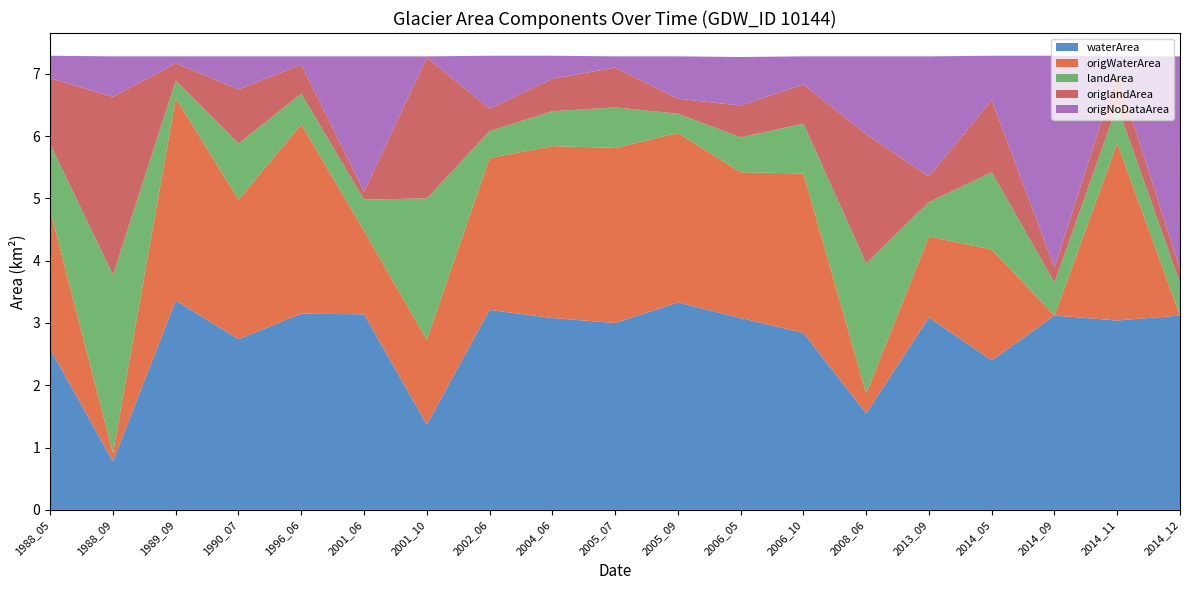

Reading left to right, list all the values displayed in this chart.

waterArea: 1988_05=2.6	1988_09=0.8	1989_09=3.4	1990_07=2.7	1996_06=3.1	2001_06=3.1	2001_10=1.4	2002_06=3.2	2004_06=3.1	2005_07=3.0	2005_09=3.3	2006_05=3.1	2006_10=2.8	2008_06=1.6	2013_09=3.1	2014_05=2.4	2014_09=3.1	2014_11=3.0	2014_12=3.1
origWaterArea: 1988_05=2.2	1988_09=0.1	1989_09=3.2	1990_07=2.2	1996_06=3.0	2001_06=1.3	2001_10=1.4	2002_06=2.4	2004_06=2.8	2005_07=2.8	2005_09=2.7	2006_05=2.3	2006_10=2.6	2008_06=0.3	2013_09=1.3	2014_05=1.8	2014_09=0.0	2014_11=2.9	2014_12=0.0
landArea: 1988_05=1.1	1988_09=2.9	1989_09=0.3	1990_07=0.9	1996_06=0.5	2001_06=0.5	2001_10=2.3	2002_06=0.4	2004_06=0.6	2005_07=0.7	2005_09=0.3	2006_05=0.6	2006_10=0.8	2008_06=2.1	2013_09=0.6	2014_05=1.2	2014_09=0.5	2014_11=0.6	2014_12=0.5
origlandArea: 1988_05=1.1	1988_09=2.9	1989_09=0.3	1990_07=0.9	1996_06=0.5	2001_06=0.1	2001_10=2.3	2002_06=0.4	2004_06=0.5	2005_07=0.6	2005_09=0.2	2006_05=0.5	2006_10=0.6	2008_06=2.1	2013_09=0.4	2014_05=1.2	2014_09=0.2	2014_11=0.5	2014_12=0.2
origNoDataArea: 1988_05=0.4	1988_09=0.7	1989_09=0.1	1990_07=0.5	1996_06=0.1	2001_06=2.2	2001_10=0.0	2002_06=0.8	2004_06=0.4	2005_07=0.2	2005_09=0.7	2006_05=0.8	2006_10=0.5	2008_06=1.2	2013_09=1.9	2014_05=0.7	2014_09=3.4	2014_11=0.3	2014_12=3.4